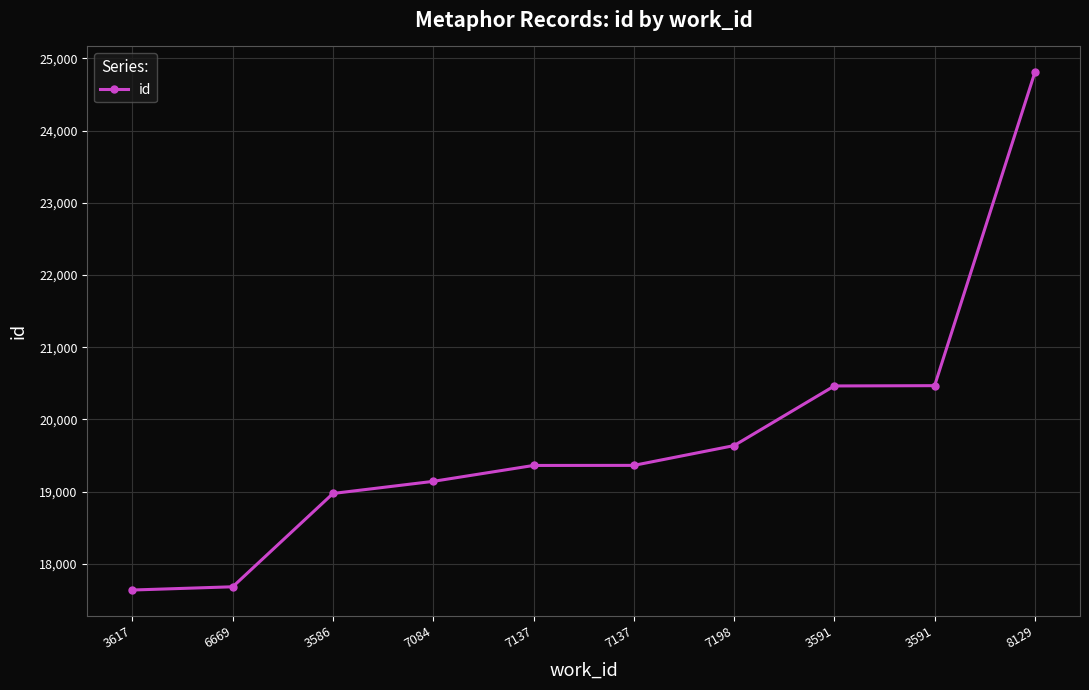

How many series are shown in this chart?

1